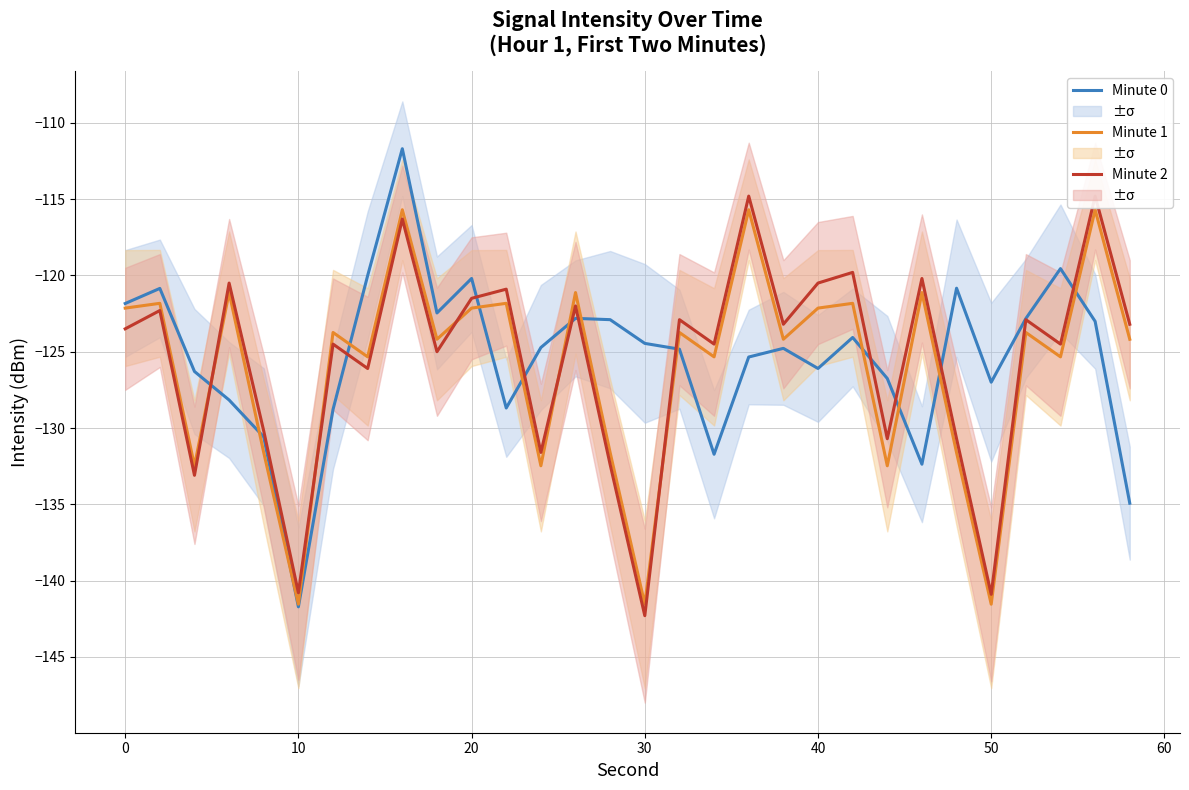

The value of Minute 0 at 30 is -124.5. True or false?

True